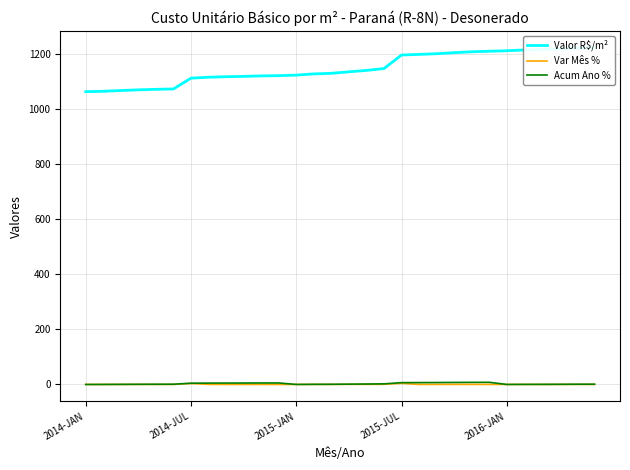

What is the maximum value for Var Mês %?

4.3